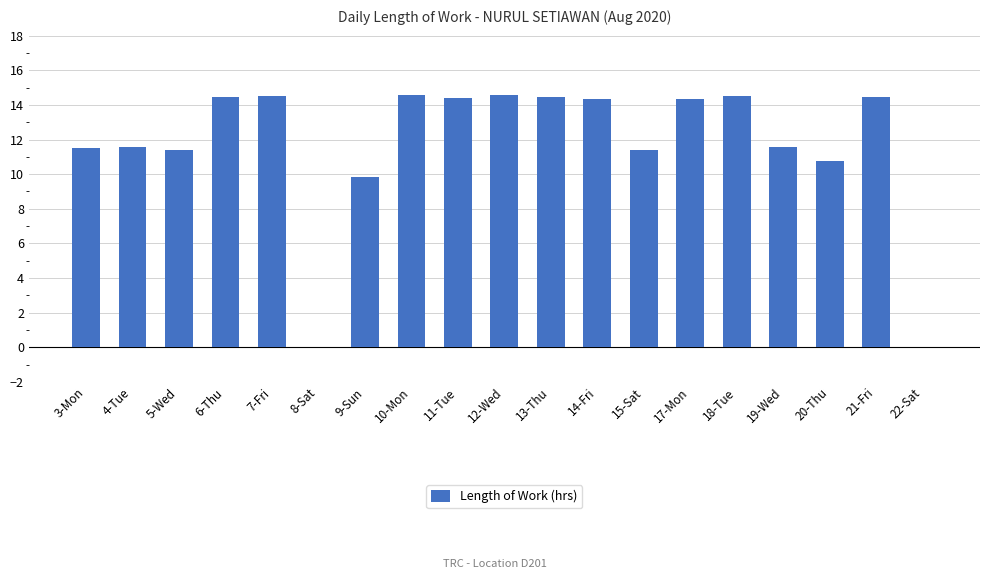

Are the bars horizontal?

No